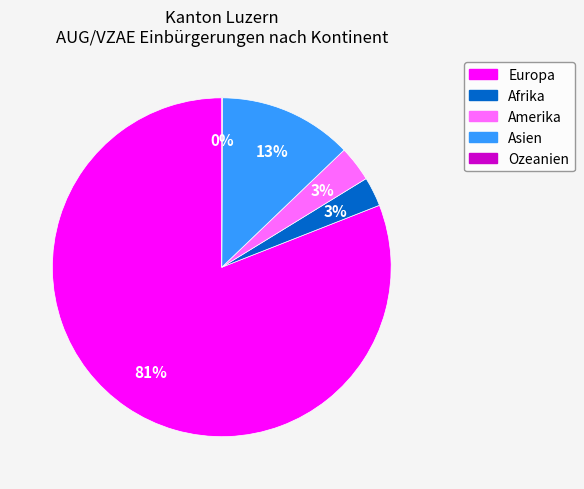

Do Europa and Asien together represent more than half of the pie?

Yes